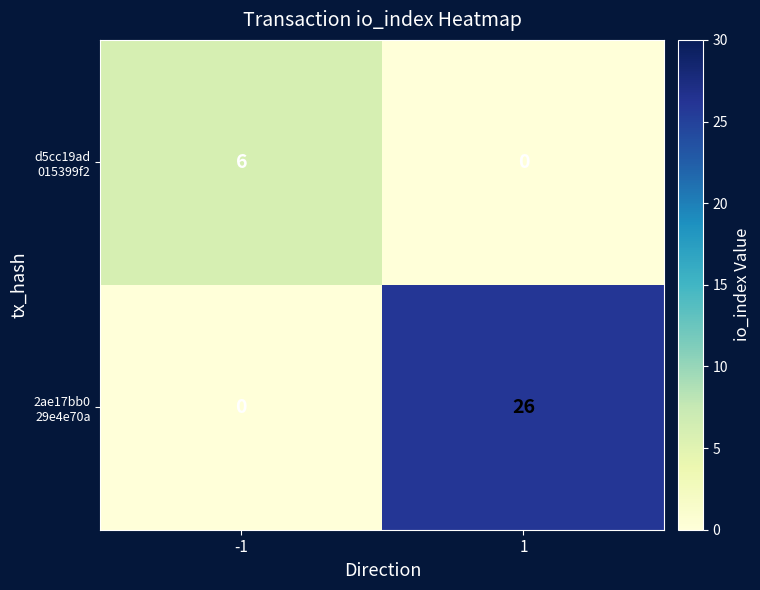

What is the difference between the highest and lowest values at 1?

26